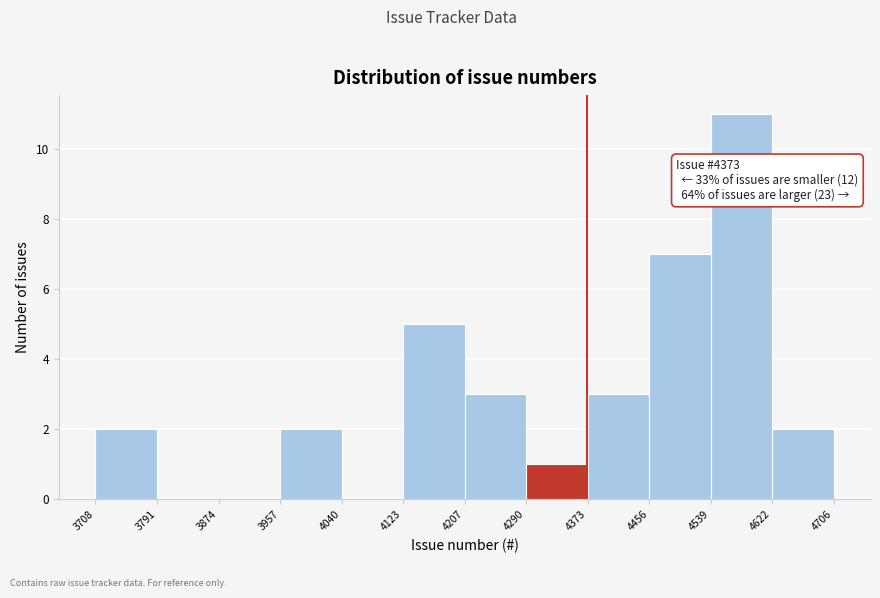

Which range on the x-axis has the tallest bar?

4539 to 4622